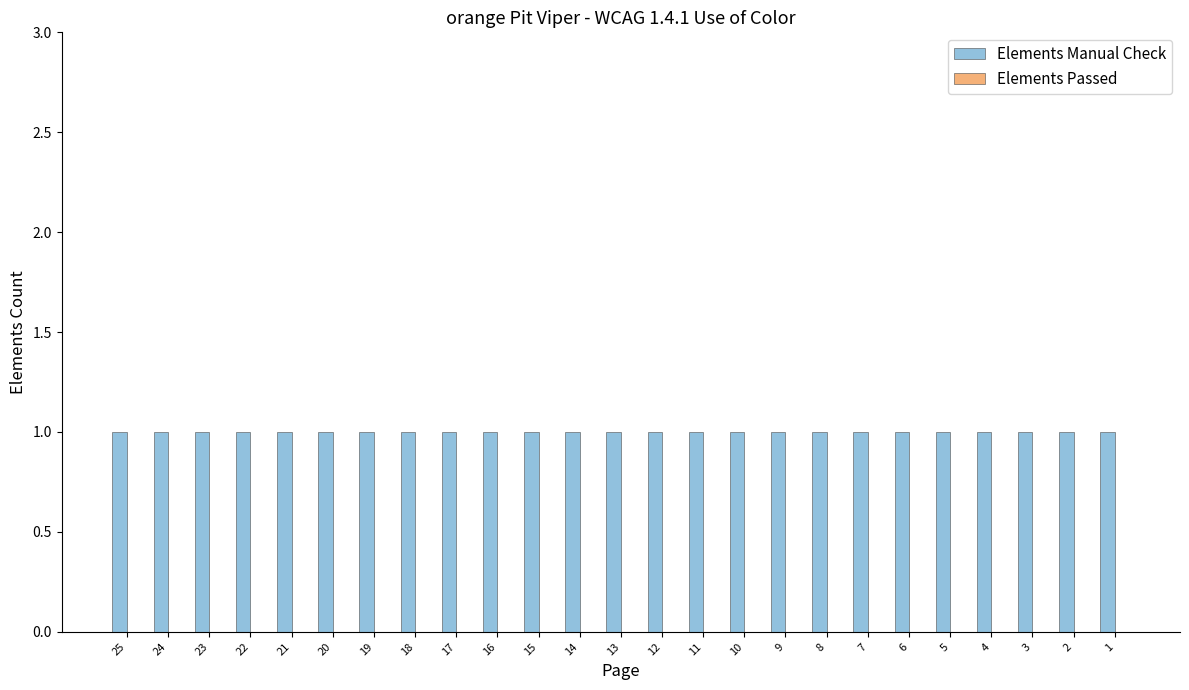

Rank the series at 2 from lowest to highest value.

Elements Passed, Elements Manual Check